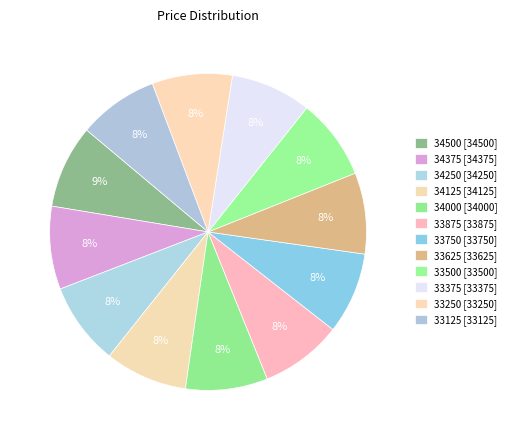

How many slices are in this pie chart?

12